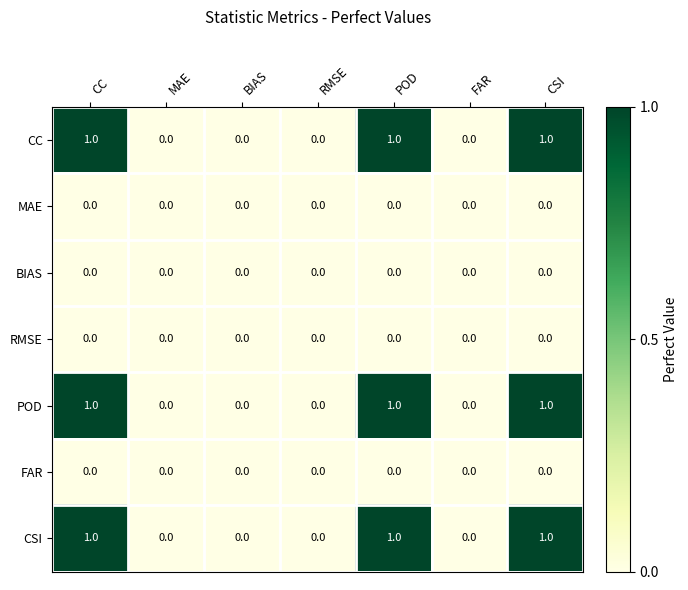

Is the value of BIAS at RMSE greater than the value of CSI at POD?

No